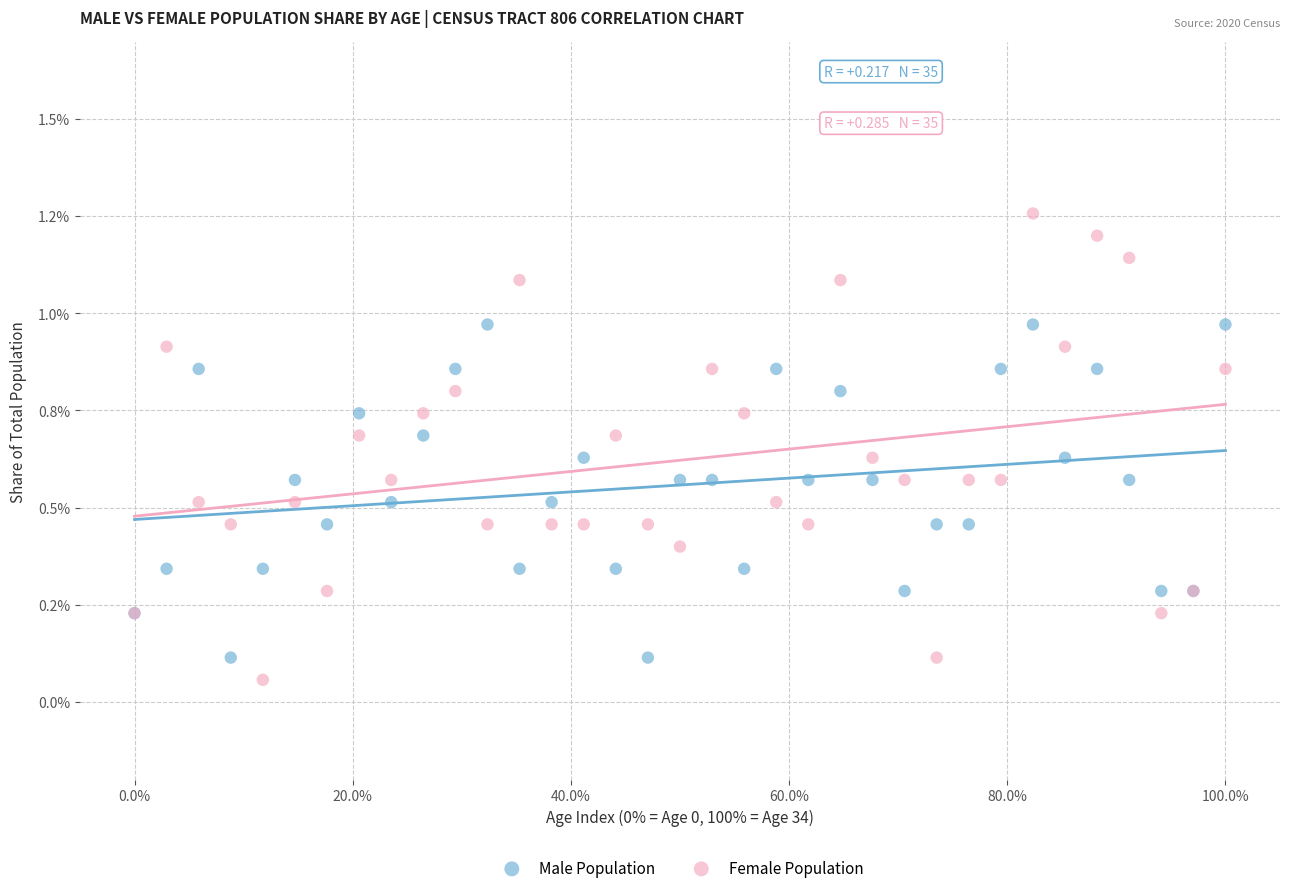

Which series has the largest Y range (max minus min)?

Female Population